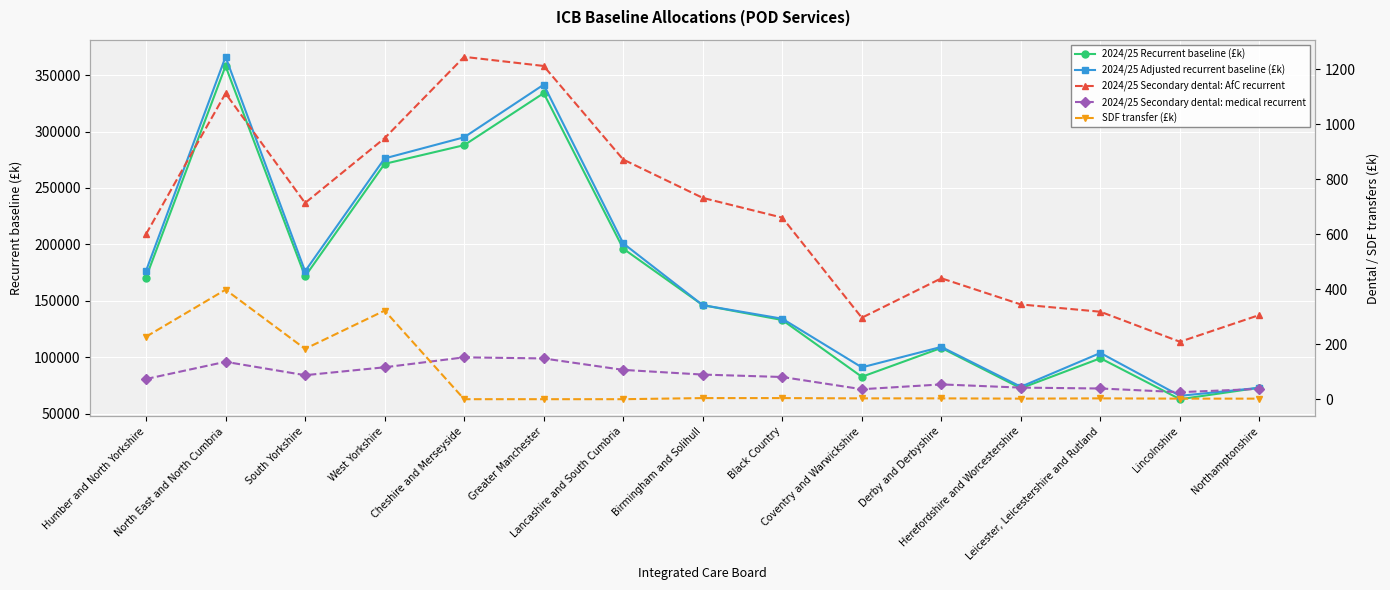

What is the label of the 1st point from the right?

Northamptonshire